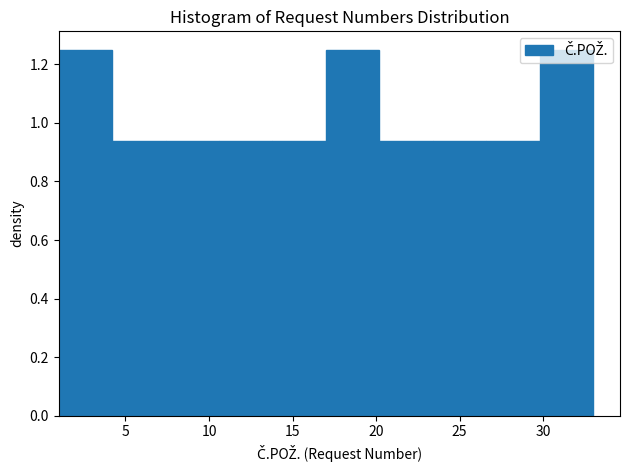

Reading left to right, transcribe this chart: for each bar, give the range it covers on the x-axis and its height. Neither the bar edges nor the heights are printed on the chart, so give them approximately, as read against the axes.

1.0 to 4.2: 1.26
4.2 to 7.4: 0.94
7.4 to 10.6: 0.94
10.6 to 13.8: 0.94
13.8 to 17.0: 0.94
17.0 to 20.2: 1.26
20.2 to 23.4: 0.94
23.4 to 26.6: 0.94
26.6 to 29.8: 0.94
29.8 to 33.0: 1.26